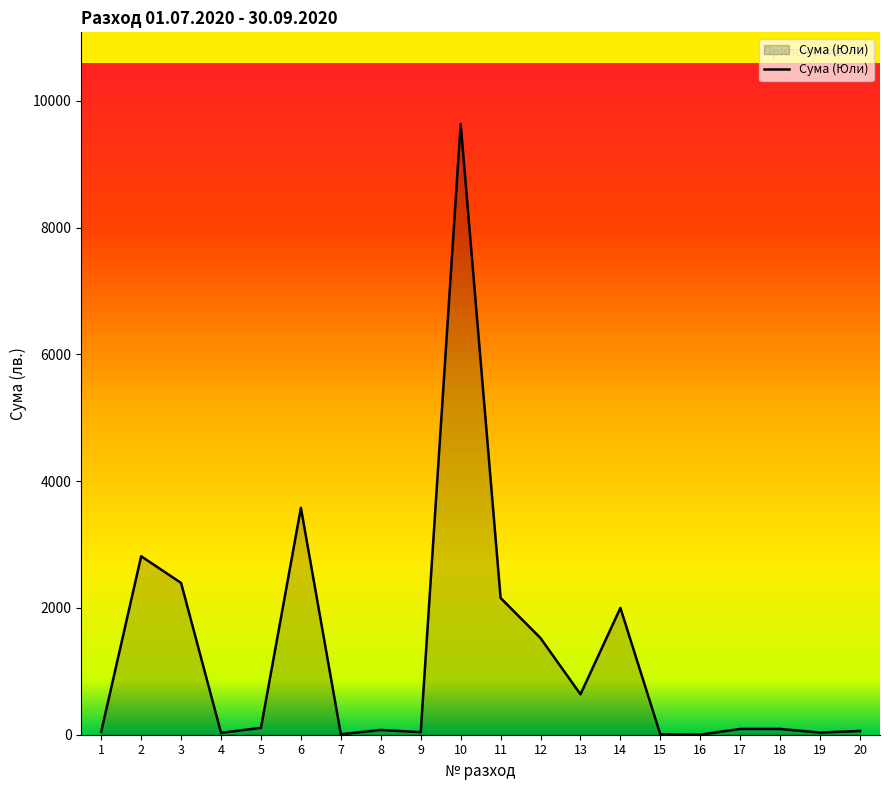

At which label is the value closest to 4817?

6